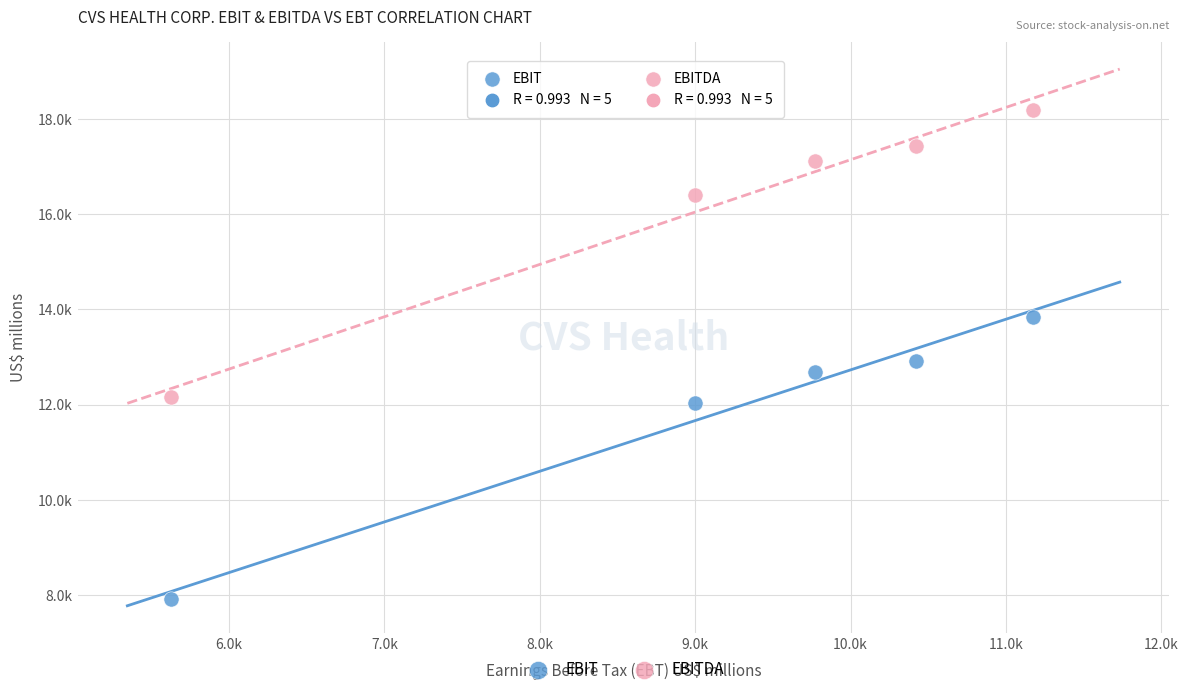

Which series contains the lowest Y value?

EBIT